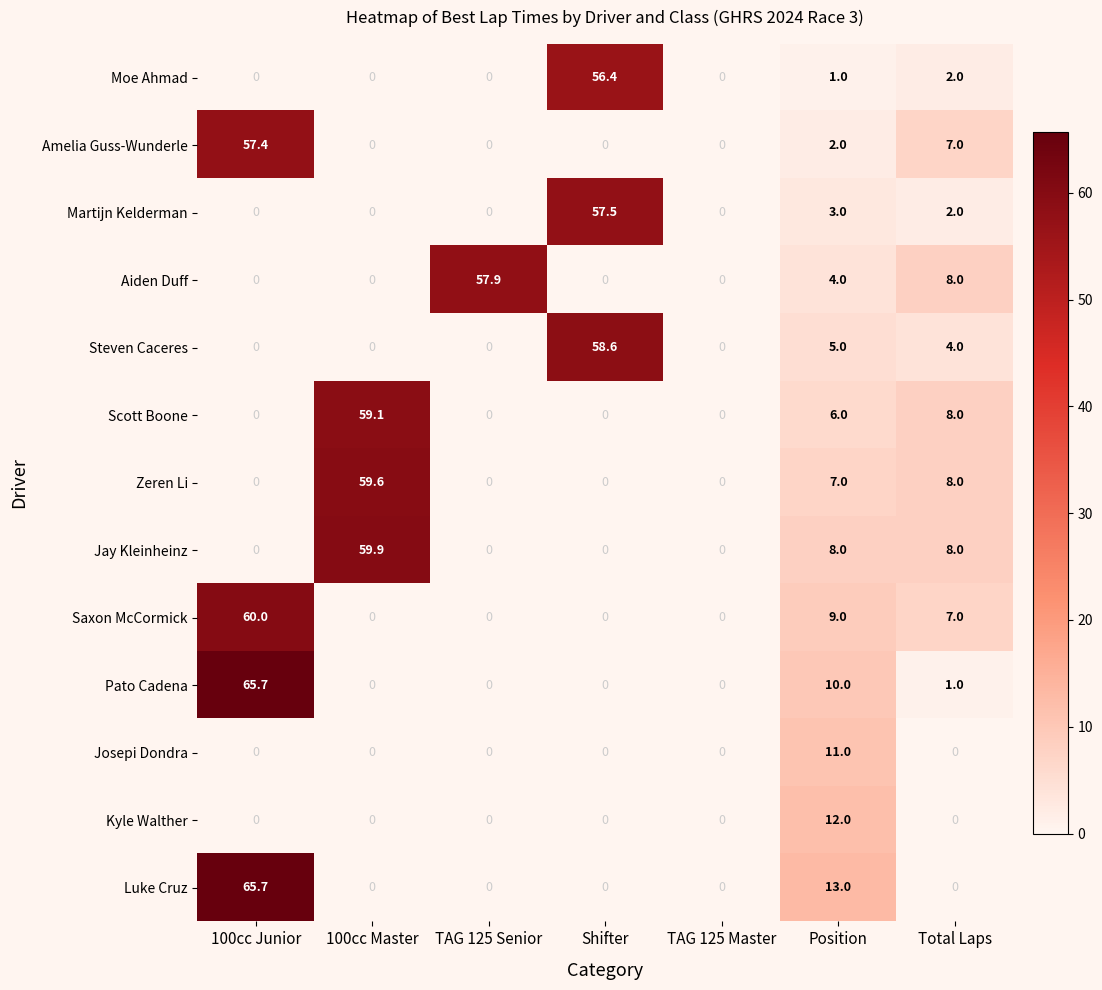

What is the average value of the Luke Cruz series?

11.2